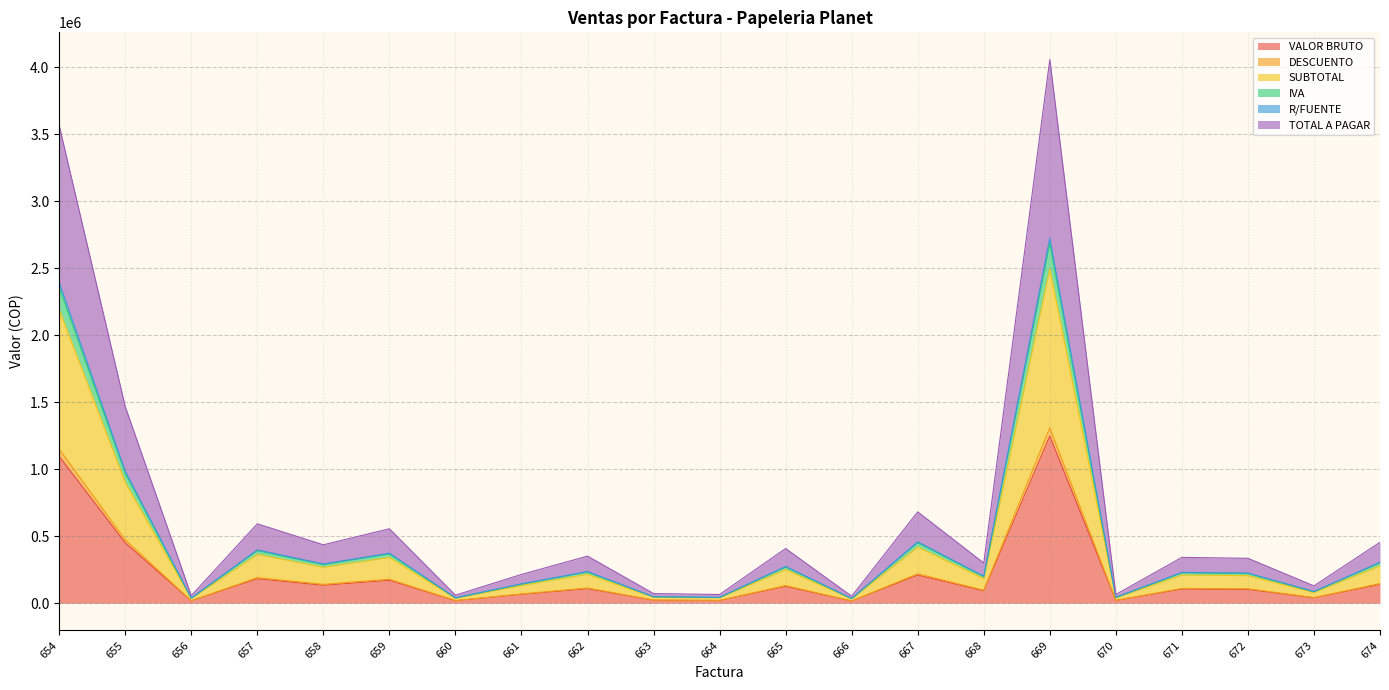

What is the value of the TOTAL A PAGAR point at the 18th from the left?

342060.5